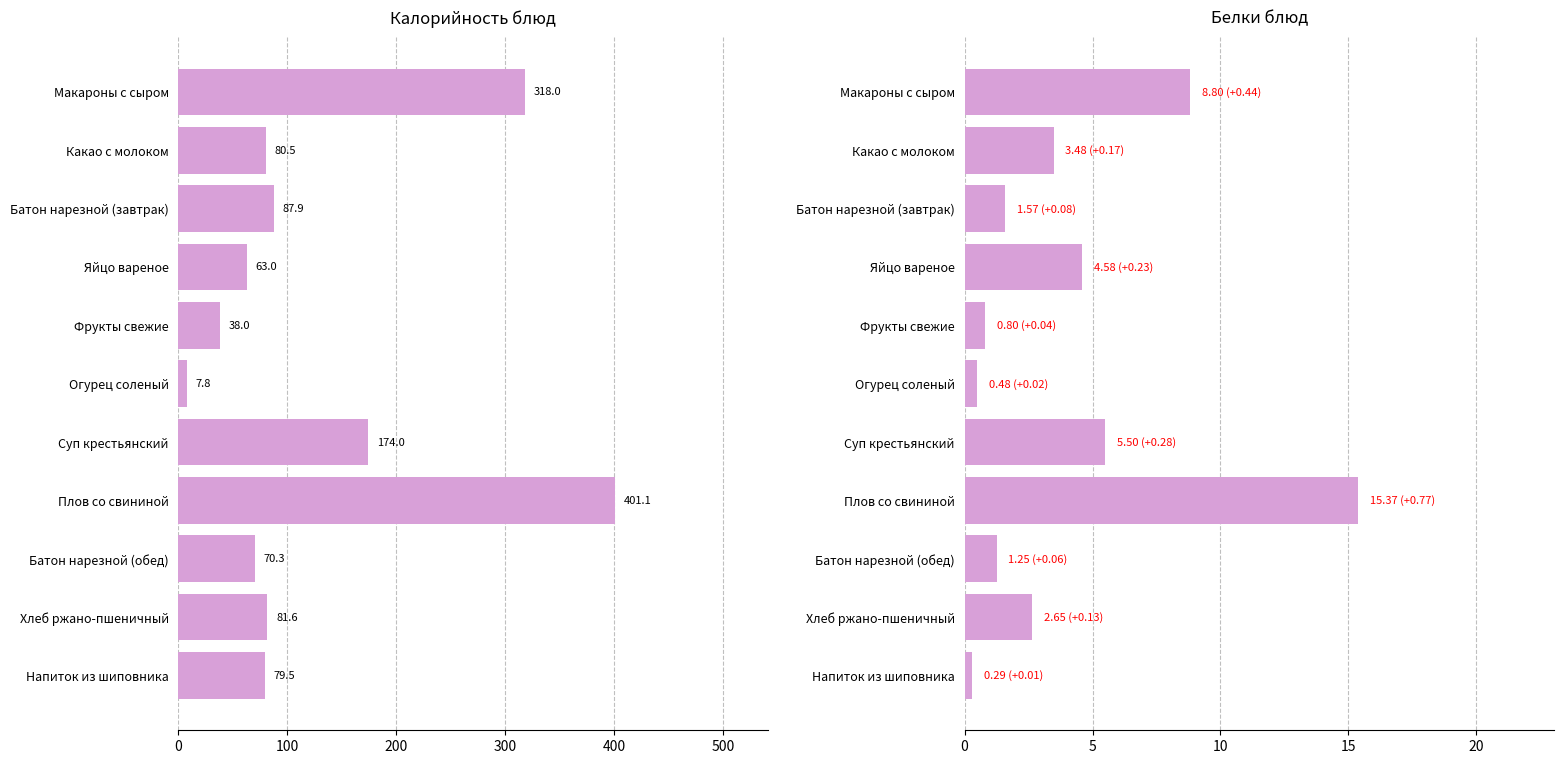

Are the bars grouped side by side (vs. stacked)?

Yes